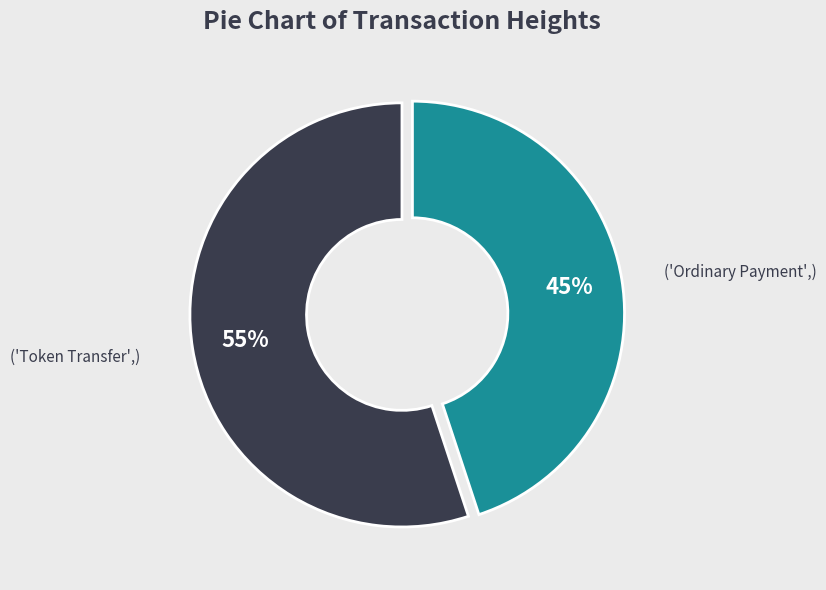

To the nearest percent, what is the difference between the largest and smallest slice percentages?

10%